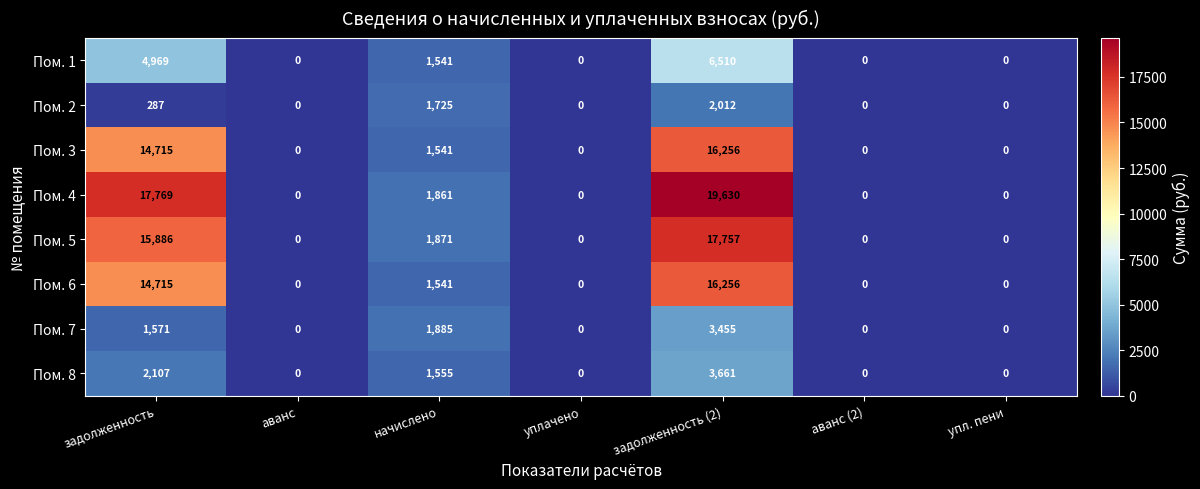

Which series has the widest spread of values?

Пом. 4